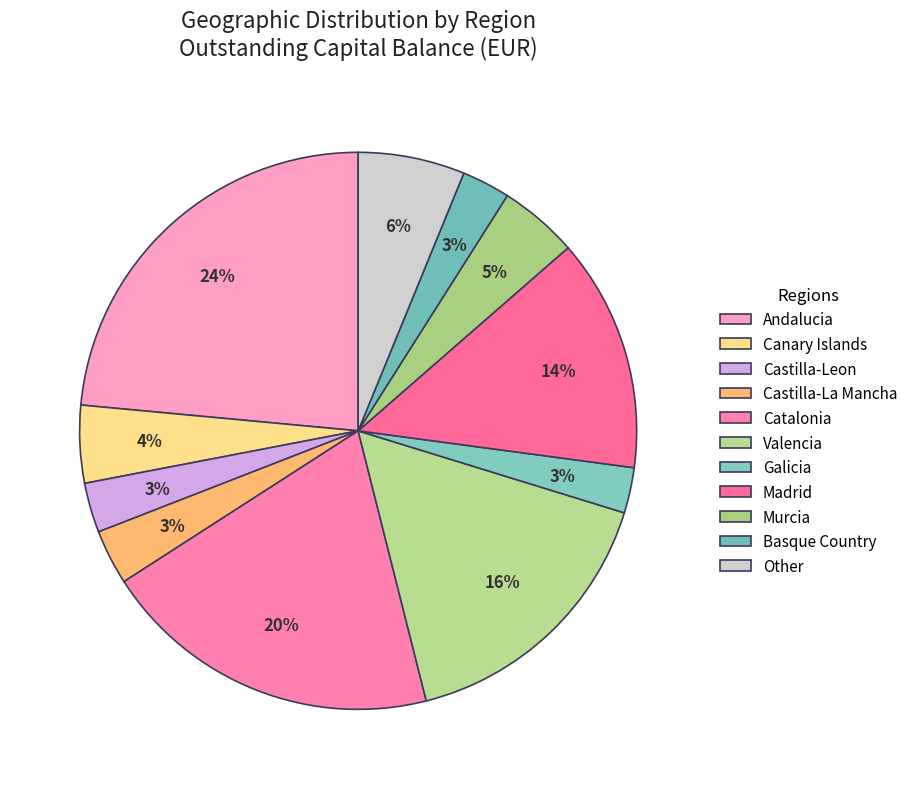

Count the number of slices in the pie.

11